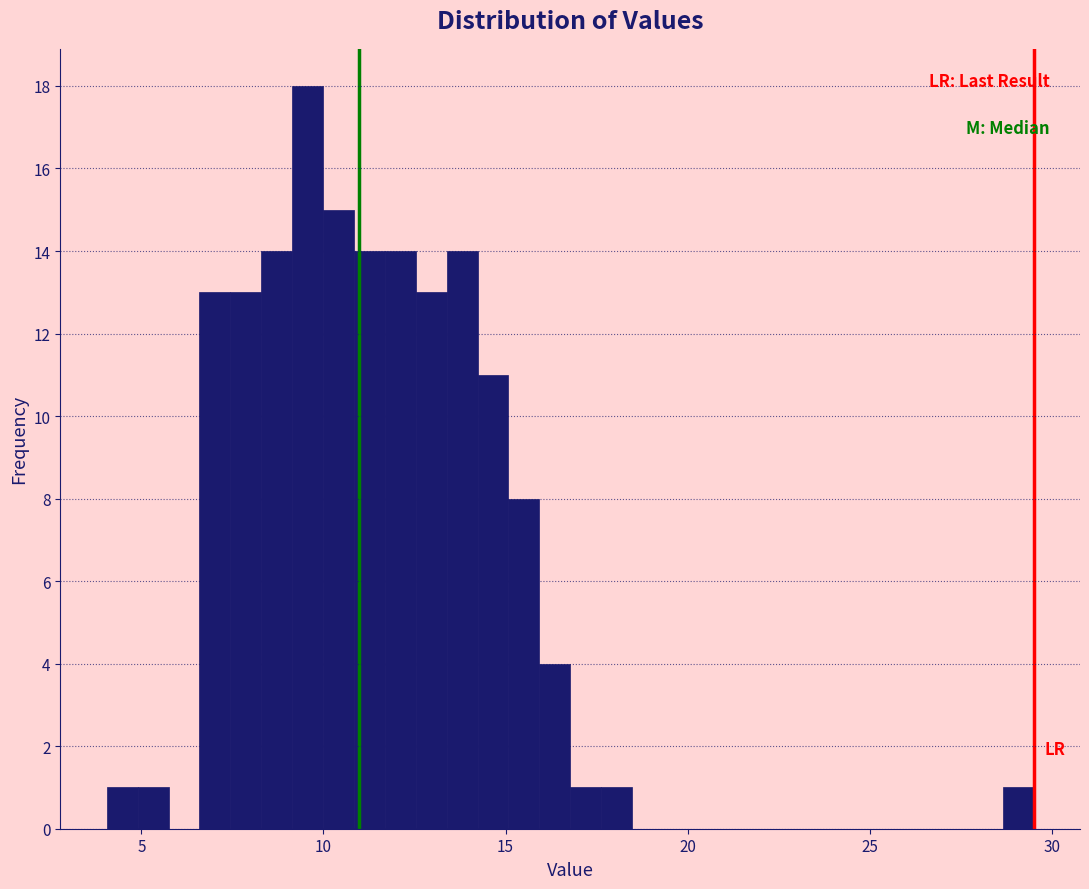

Around what value on the x-axis is the tallest bar? Give the approximate position of its centre, as read against the axis.

9.5